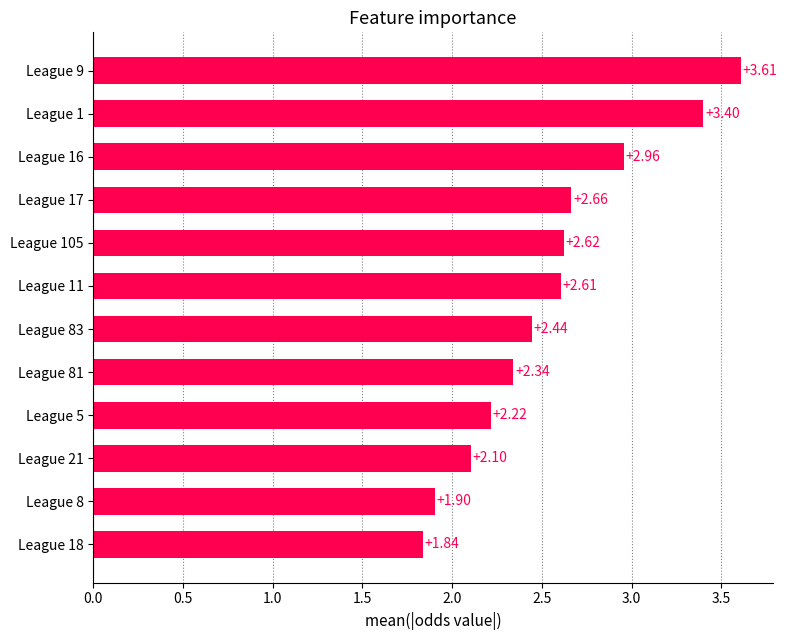

What is the difference between the values at League 11 and League 81?

0.3